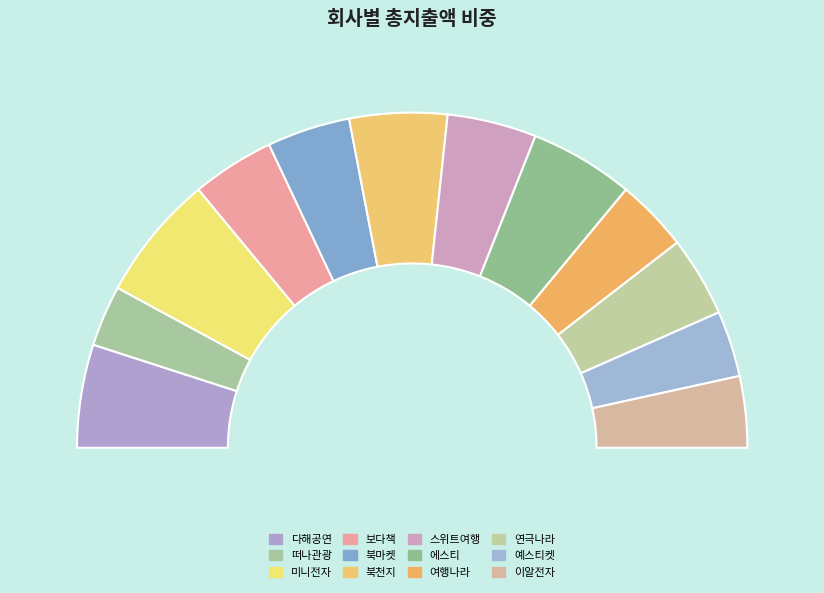

To the nearest percent, what is the difference between the largest and smallest slice percentages?

6%